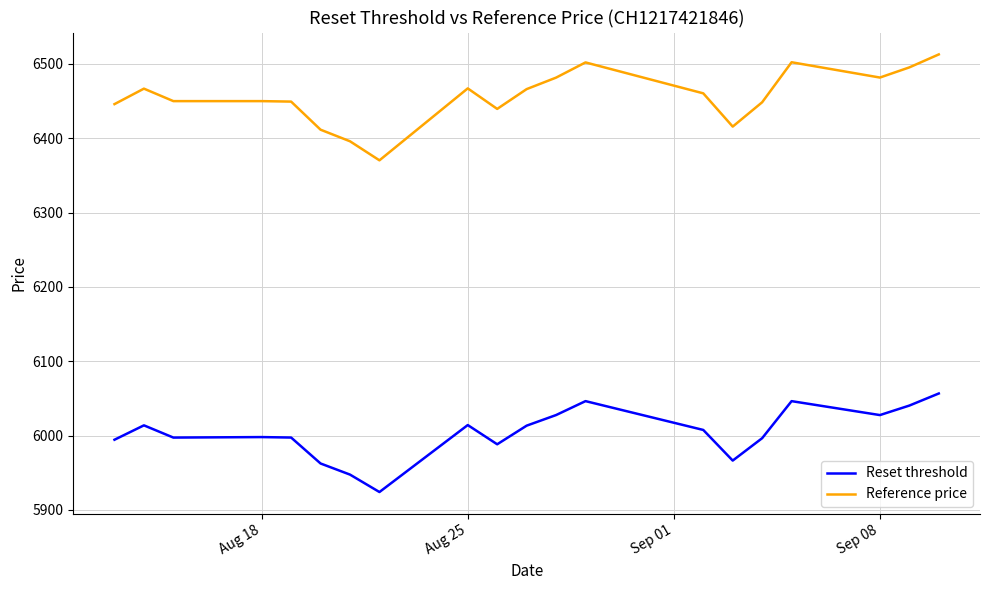

What is the maximum value shown in the chart?

6512.6